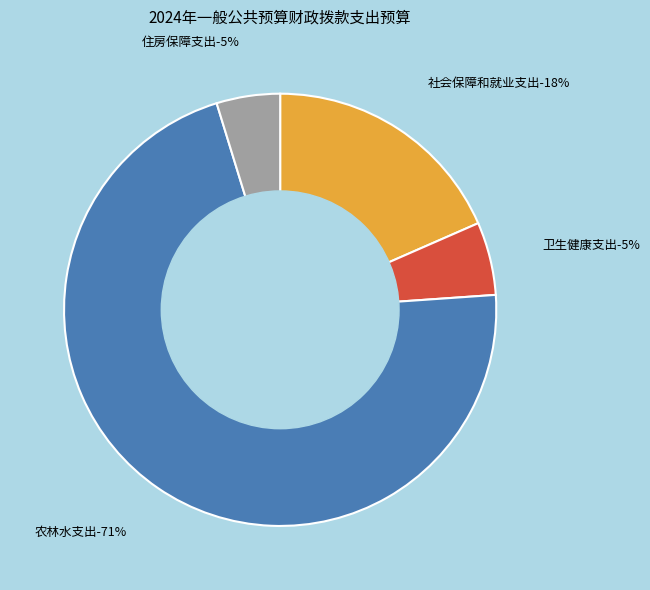

Which has a higher value, 卫生健康支出 or 农林水支出?

农林水支出